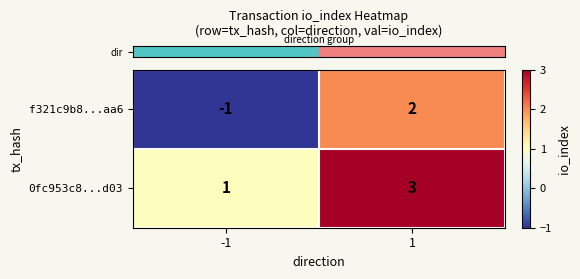

How many categories are shown in the chart?

2